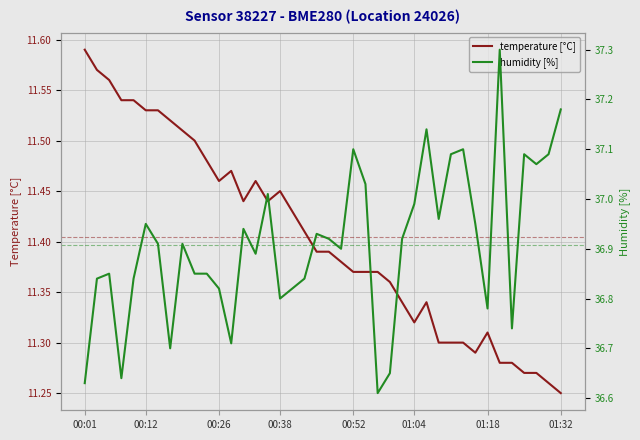

What is the highest value of the temperature [°C] series?

11.6